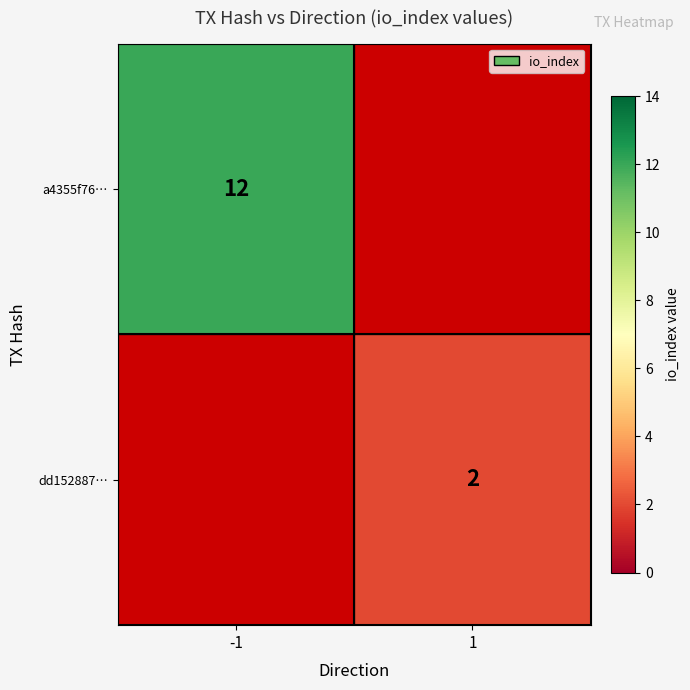

The dd152887… series shows 1 at 1. True or false?

False